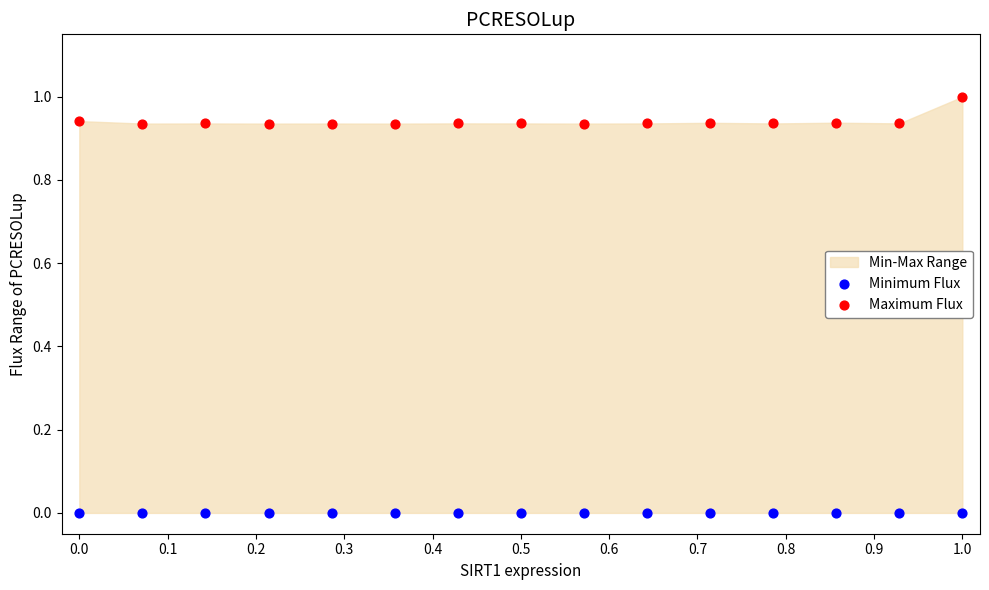

Which series reaches the maximum Y coordinate?

Maximum Flux